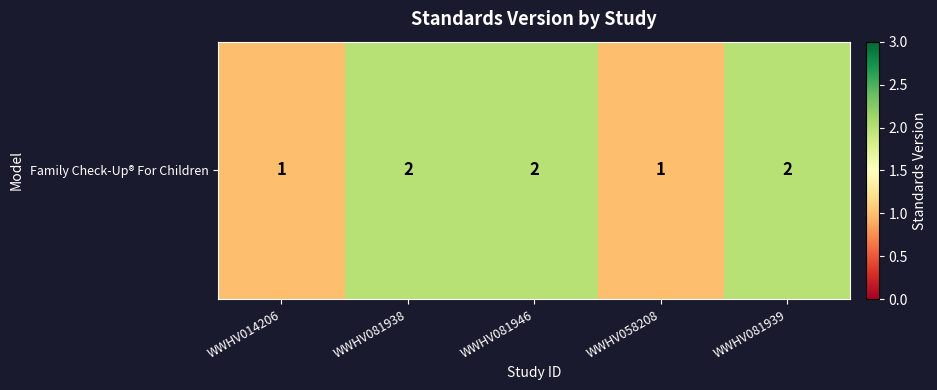

At which category does the chart reach its minimum across all series?

WWHV014206